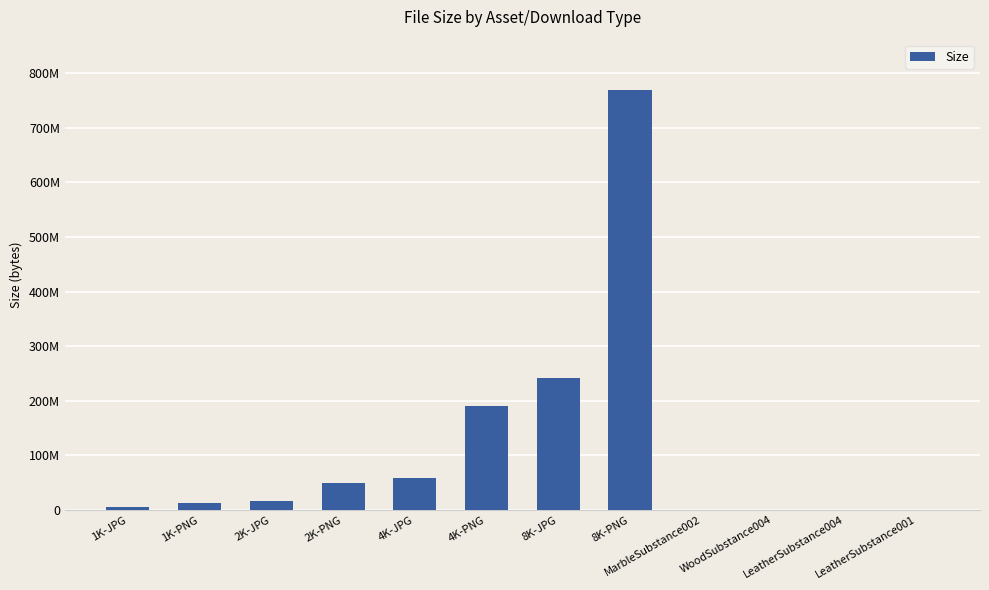

What is the ratio of the value at 2K-JPG to the value at 1K-JPG?

3.2